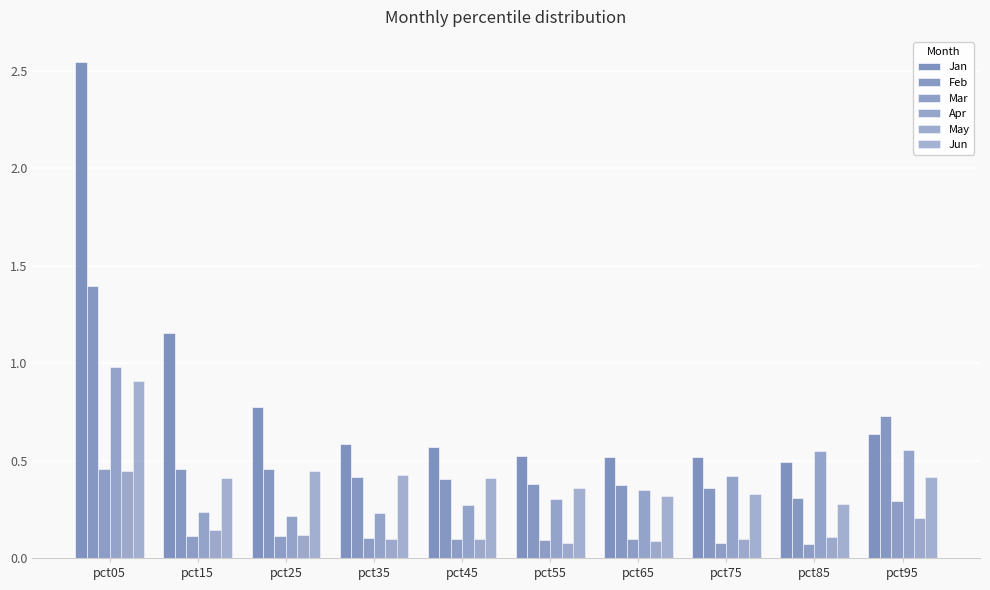

Which series has the widest spread of values?

Jan